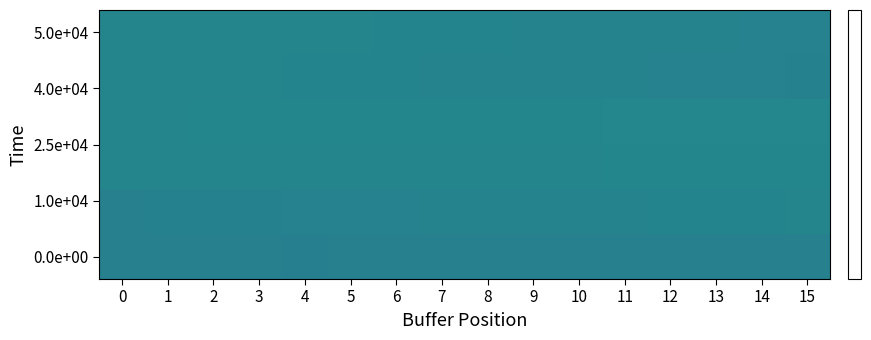

What is the minimum value shown in the chart?

54.2